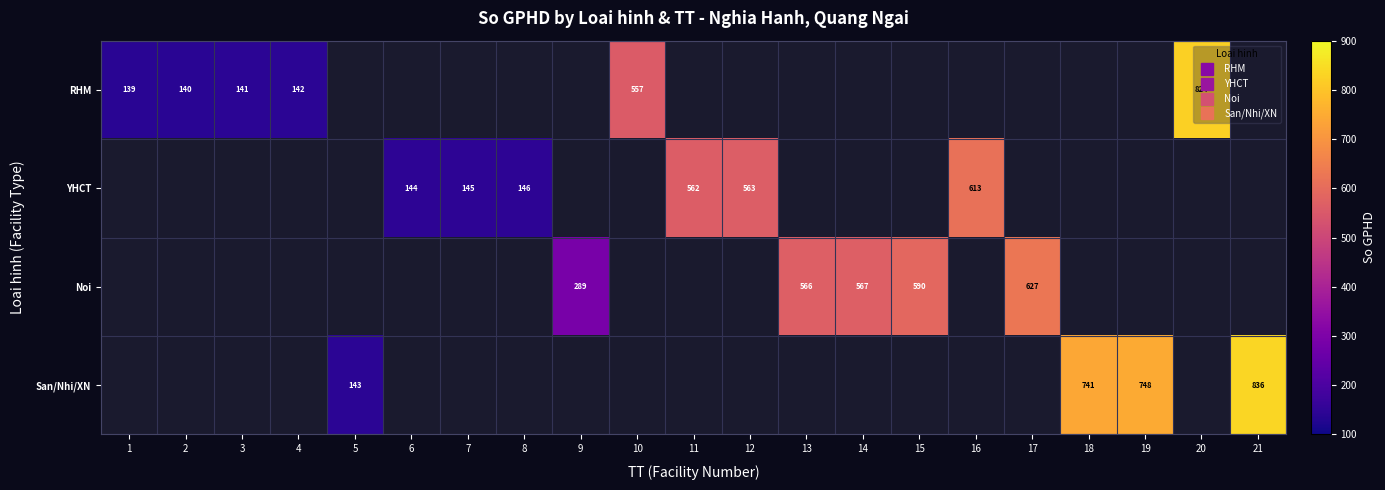

Which category has the lowest value across all series?

1